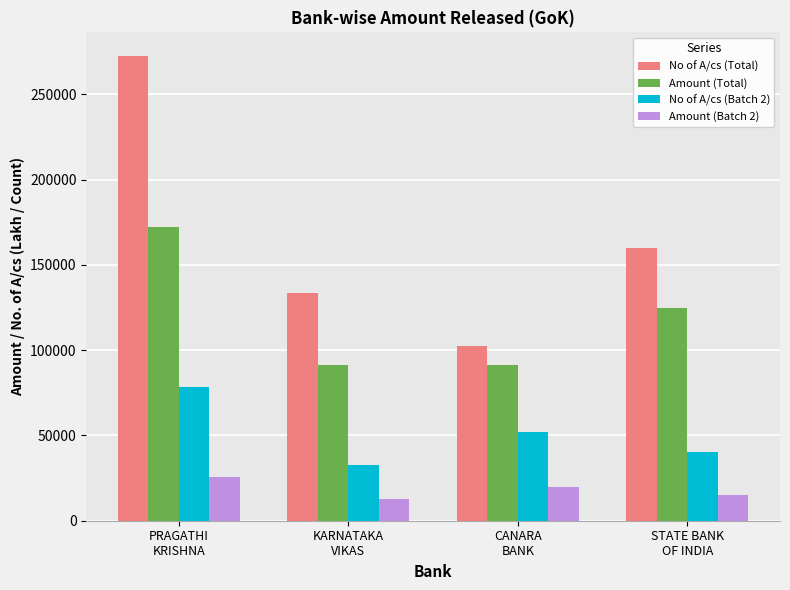

Which category has the highest value across all series?

PRAGATHI
KRISHNA